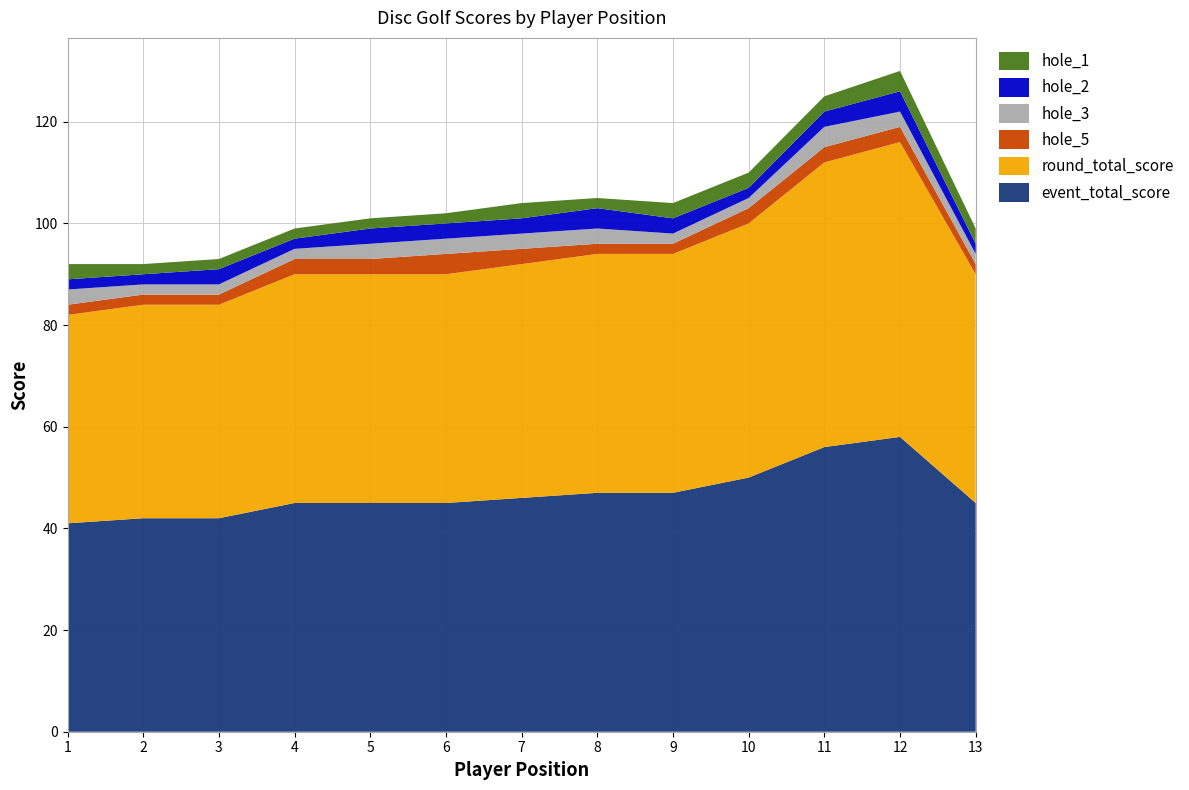

Reading left to right, transcribe all the data shown in this chart.

event_total_score: 1=41	2=42	3=42	4=45	5=45	6=45	7=46	8=47	9=47	10=50	11=56	12=58	13=45
round_total_score: 1=41	2=42	3=42	4=45	5=45	6=45	7=46	8=47	9=47	10=50	11=56	12=58	13=45
hole_1: 1=3	2=2	3=2	4=2	5=2	6=2	7=3	8=2	9=3	10=3	11=3	12=4	13=3
hole_2: 1=2	2=2	3=3	4=2	5=3	6=3	7=3	8=4	9=3	10=2	11=3	12=4	13=2
hole_3: 1=3	2=2	3=2	4=2	5=3	6=3	7=3	8=3	9=2	10=2	11=4	12=3	13=2
hole_5: 1=2	2=2	3=2	4=3	5=3	6=4	7=3	8=2	9=2	10=3	11=3	12=3	13=2